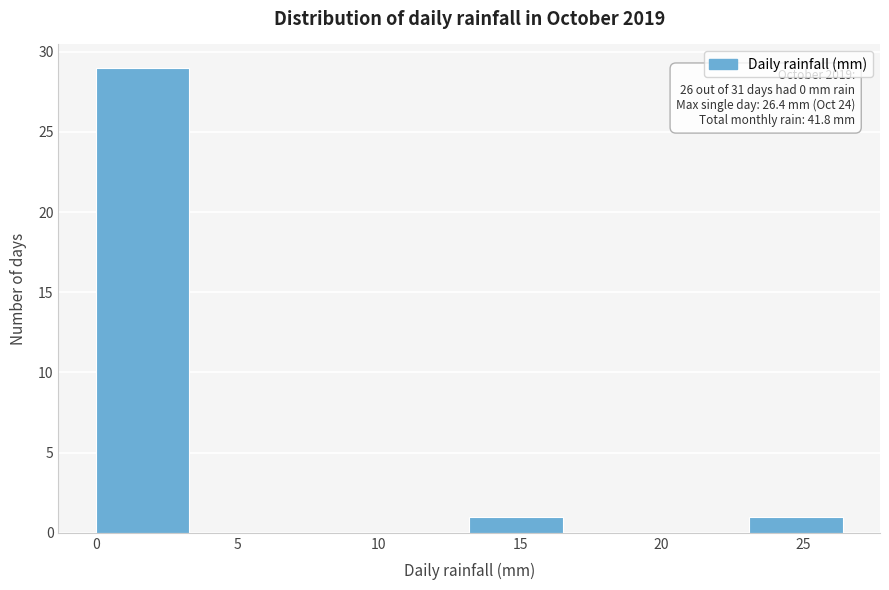

Over which range of the x-axis is the bar tallest?

0.0 to 3.3